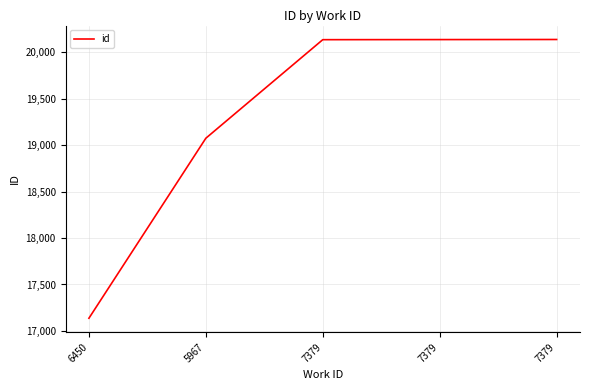

Reading right to left, list all the values displayed in this chart.

20135	20134	20133	19073	17137